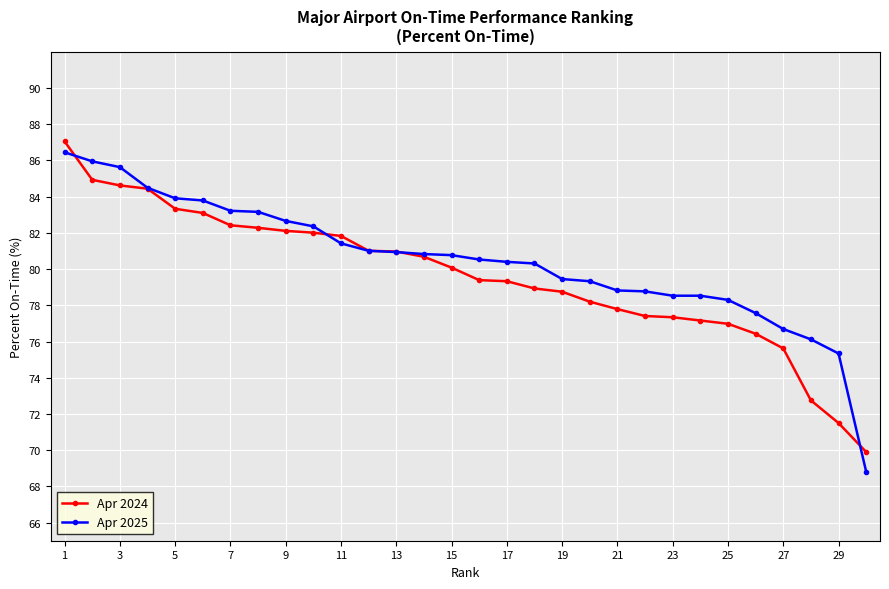

What is the value of the Apr 2025 point at the 19th from the left?

79.5